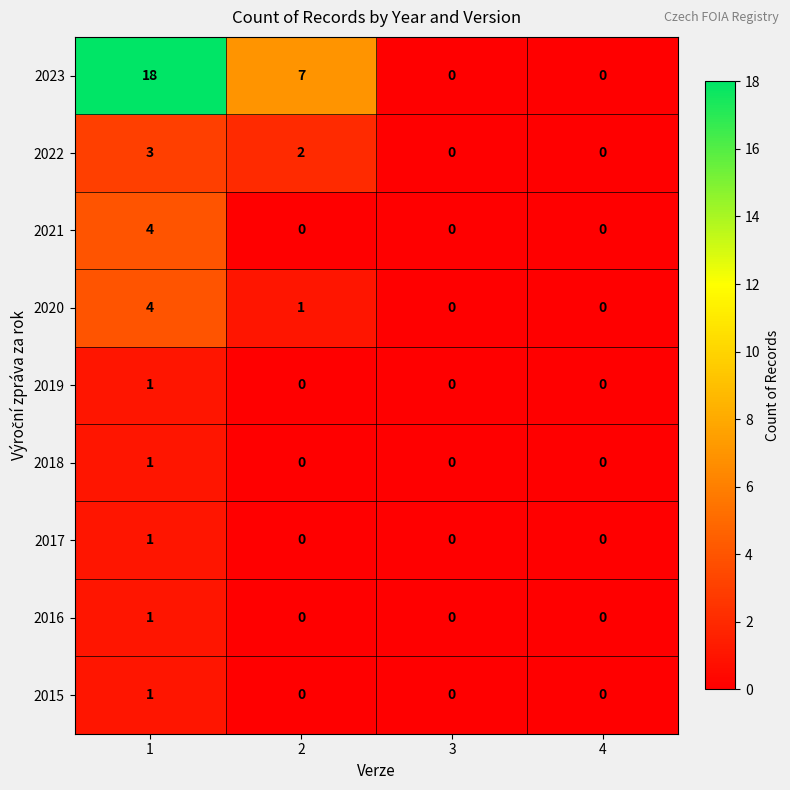

Is it true that 2015 equals 1 at 3?

False